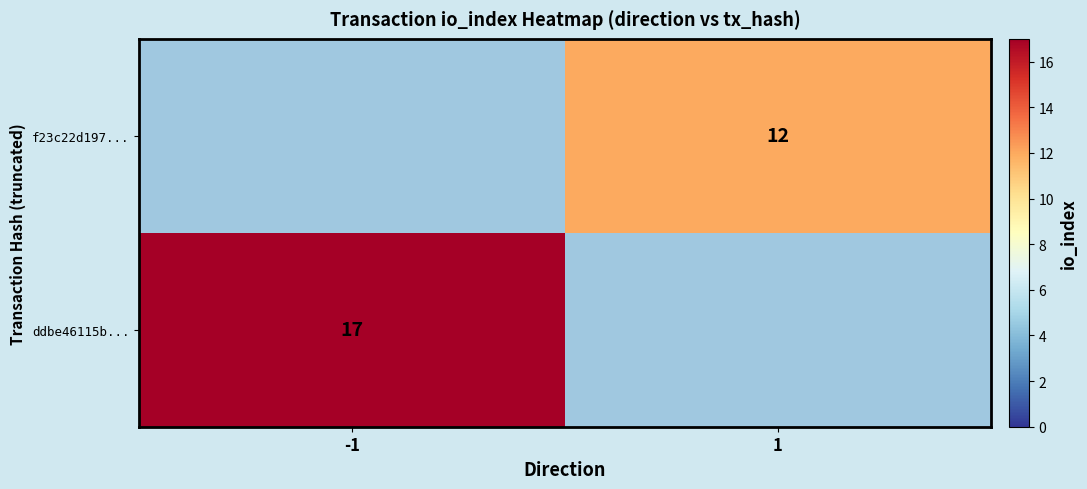

Between 1 and -1, which is larger?

-1